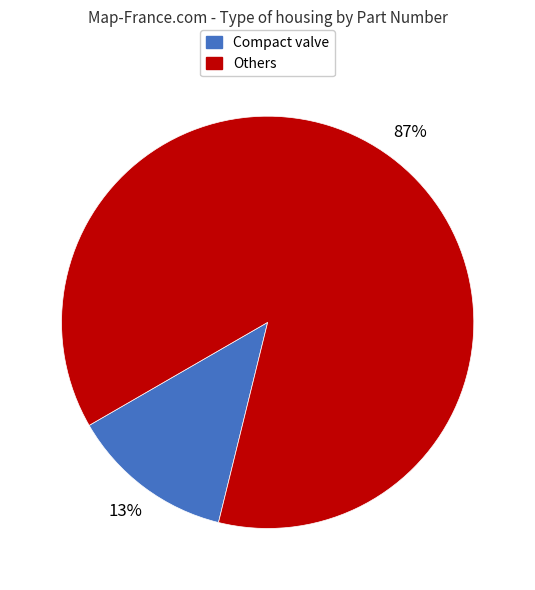

To the nearest percent, what portion does Compact valve represent?

13%